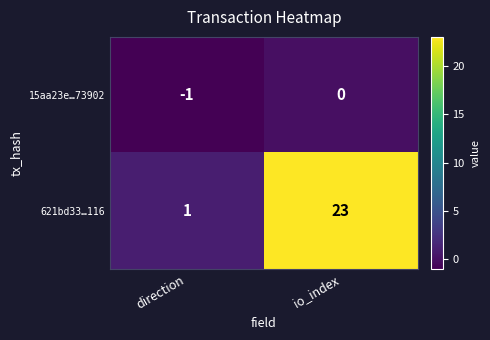

Which label corresponds to the largest value in the chart?

io_index